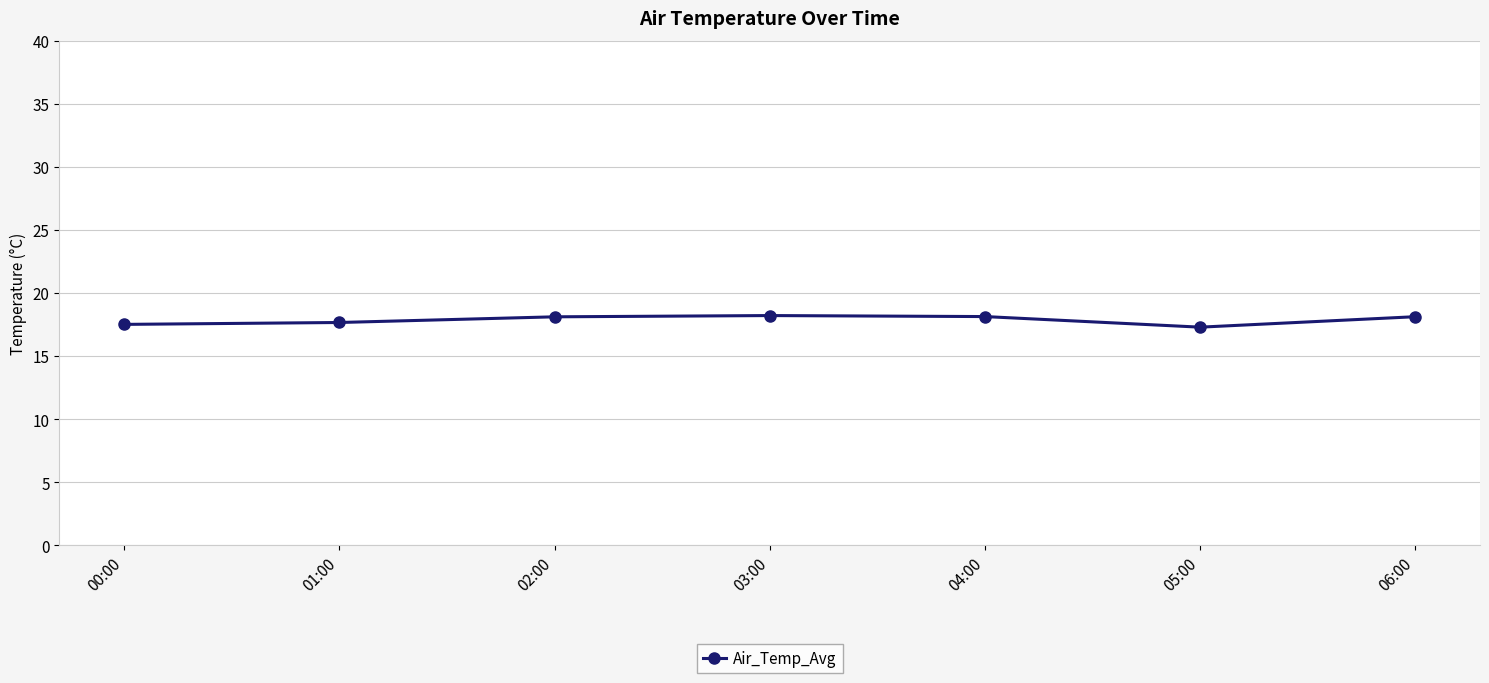

Approximately how many times larger is the value at 03:00 compared to 01:00?

1.0